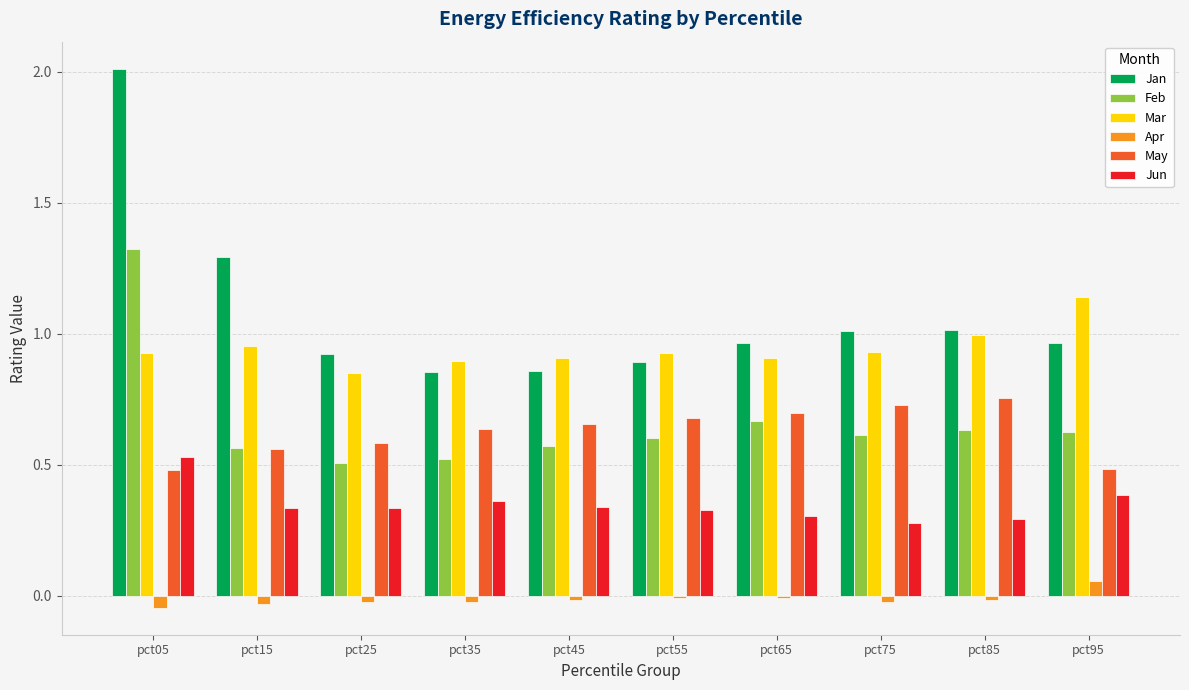

Is it true that Jan equals 1.3 at pct45?

False